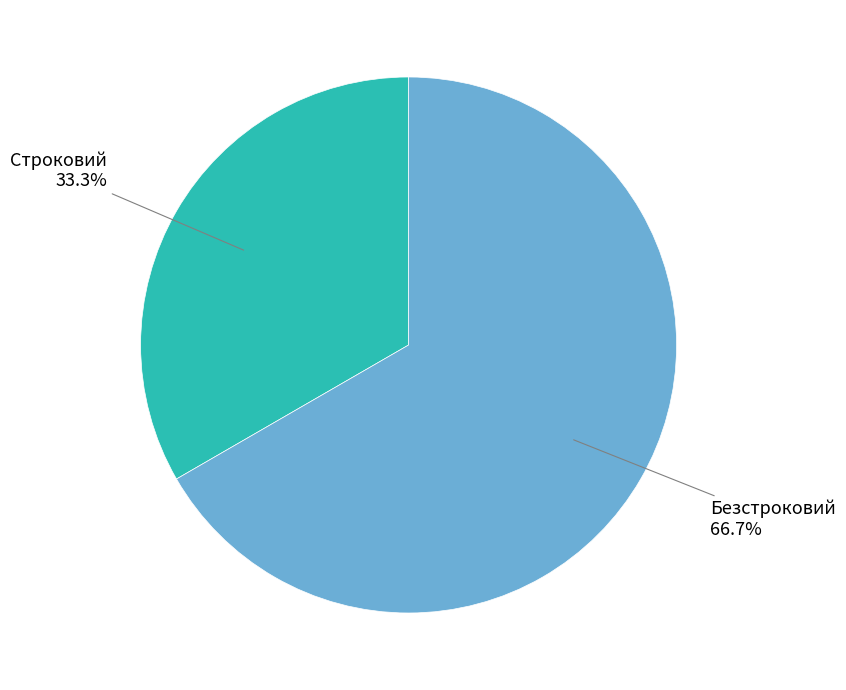

What percentage is the Строковий slice, to the nearest percent?

33%